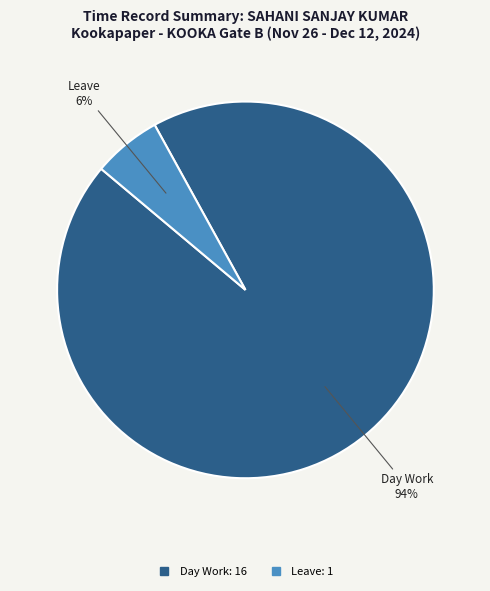

Does any single category account for the majority?

Yes